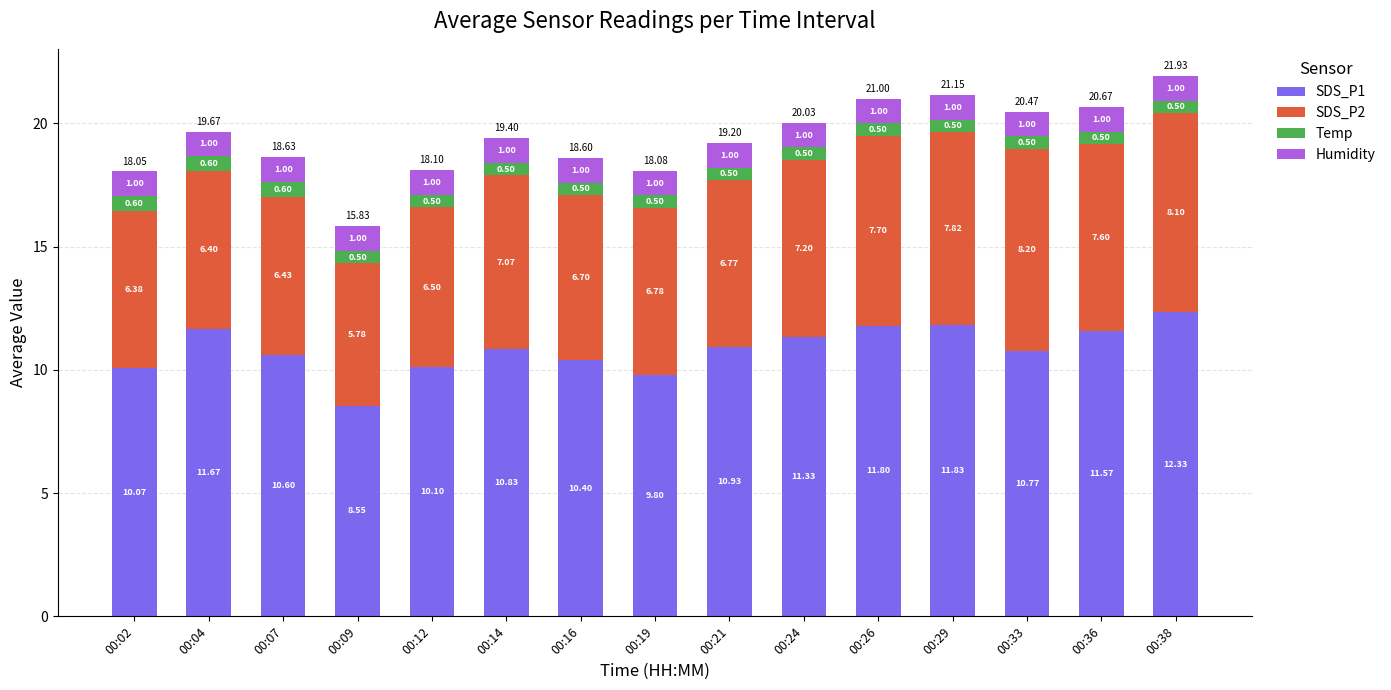

What is the difference between the maximum and minimum values in the SDS_P1 series?

3.8